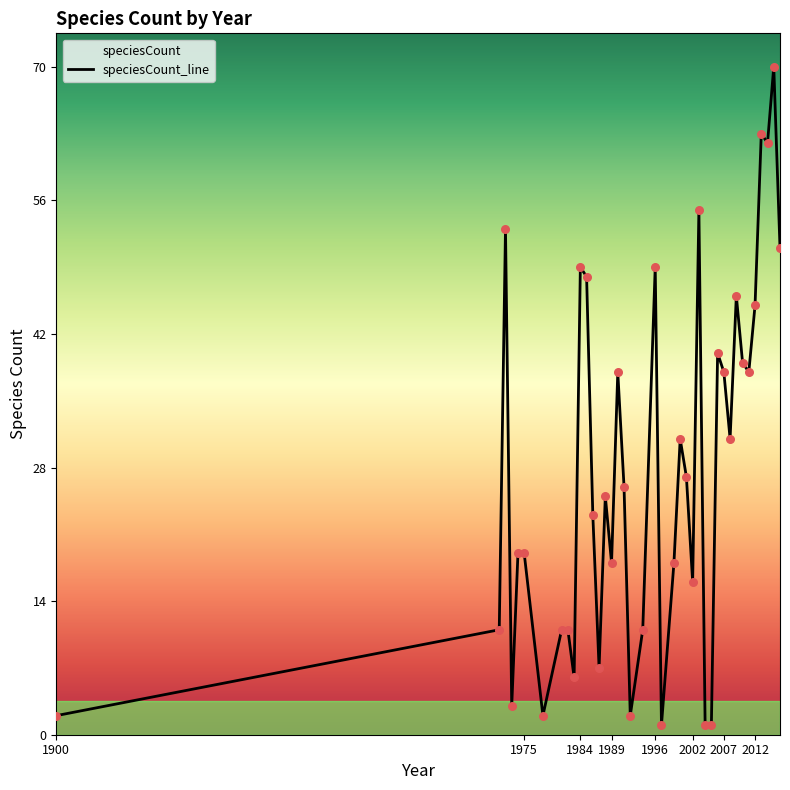

What is the change in value from 2005 to 2015?

+69